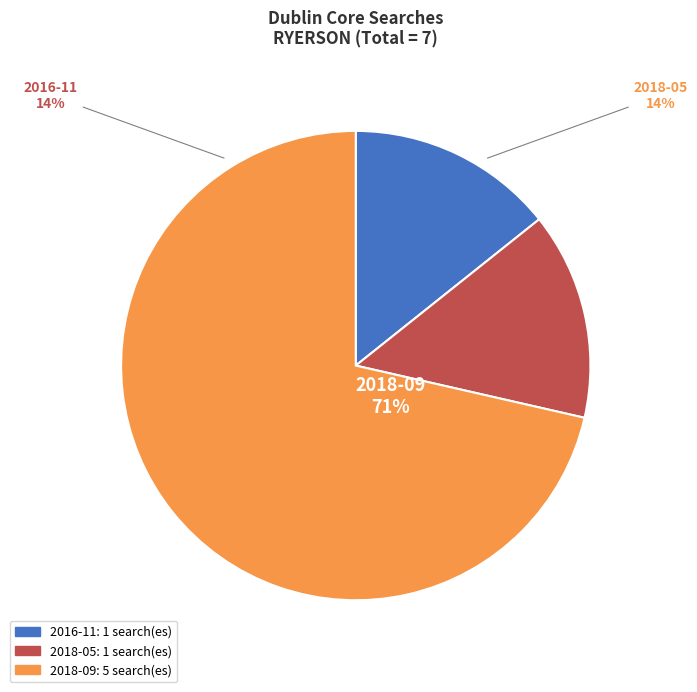

What is the change in value from 2018-05 to 2018-09?

+4